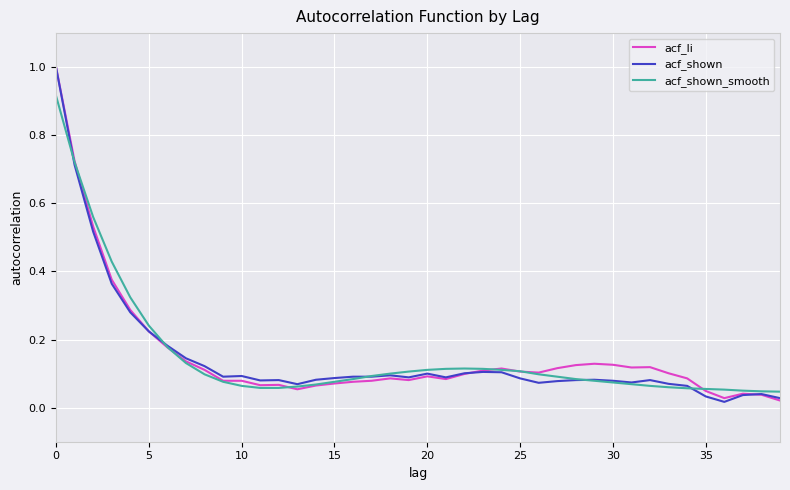

What is the highest value of the acf_li series?

1.0